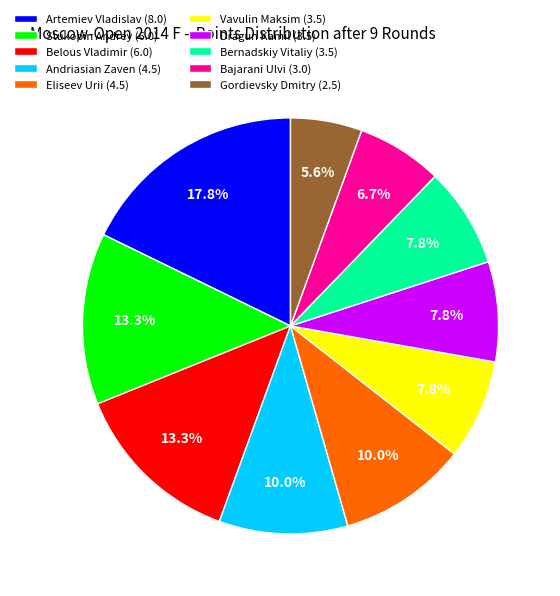

How many slices are in this pie chart?

10